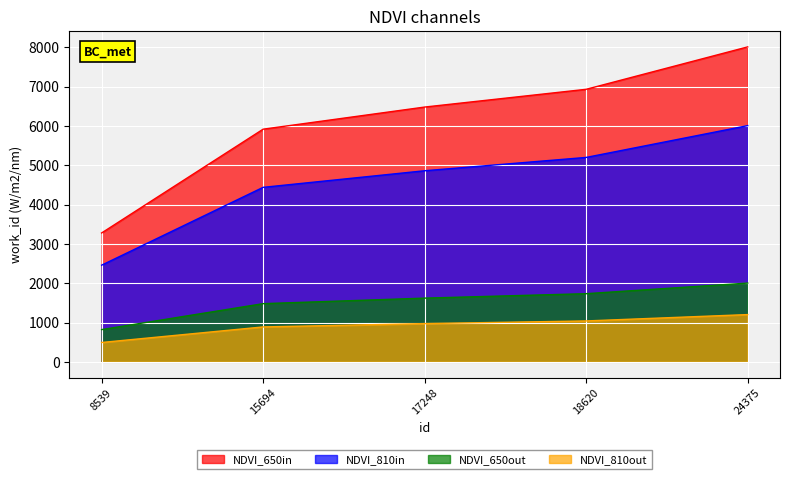

The value of id at 18620 is 1782.5. True or false?

False